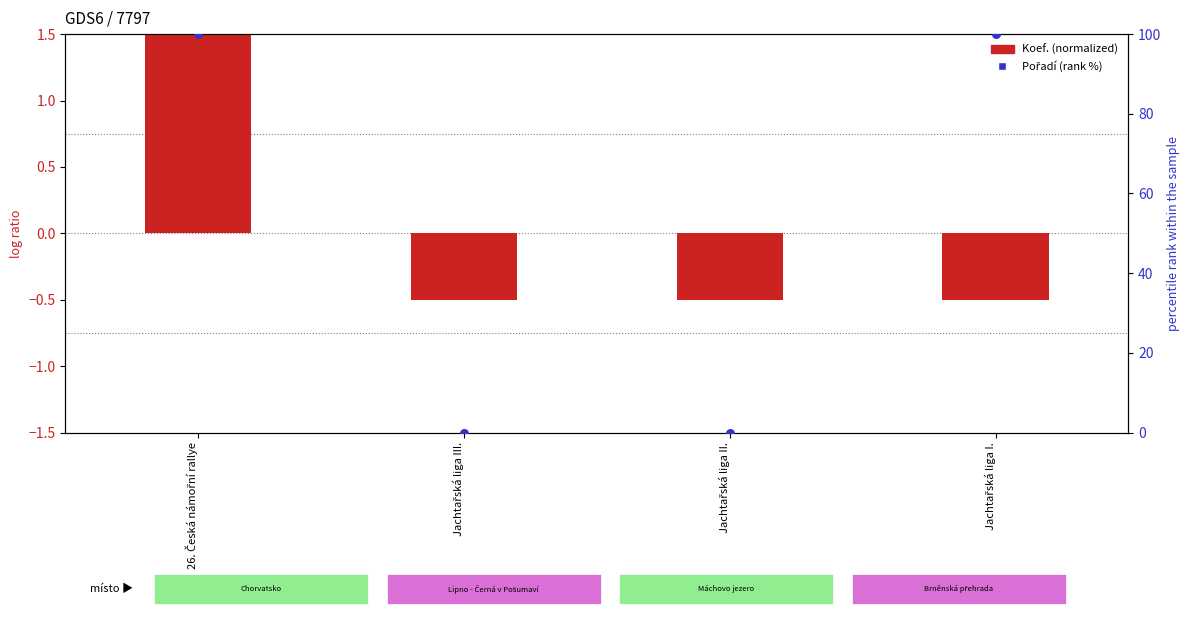

Which series contains the lowest Y value?

Koef. (normalized)